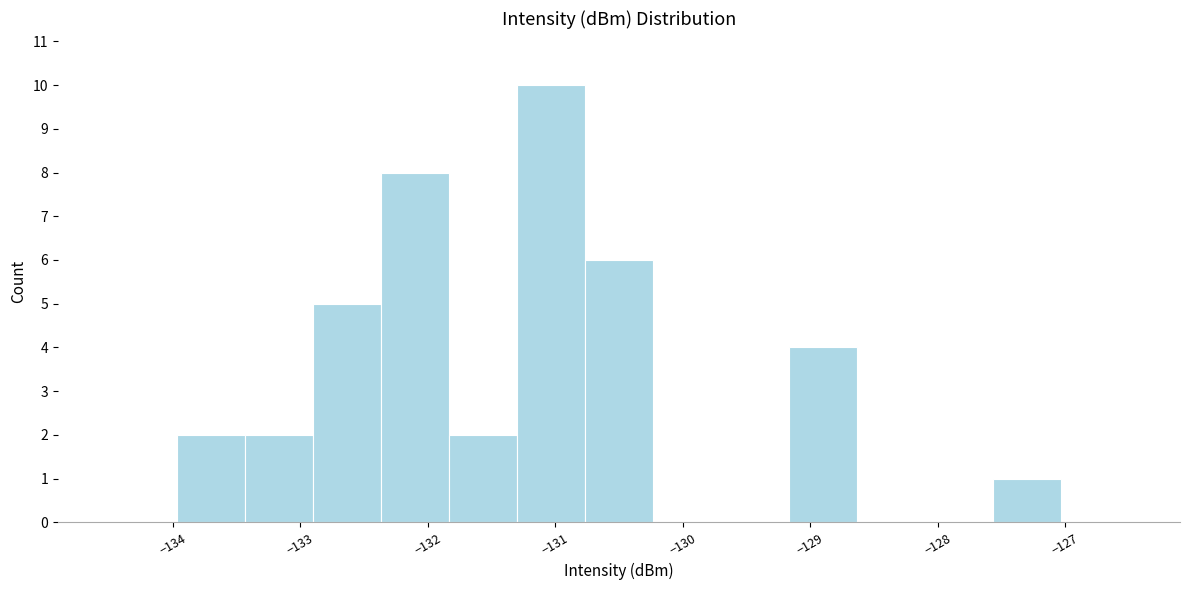

What is the height of the bar covering -127.6 to -127.0 on the x-axis? Neither the bar edges nor the heights are printed on the chart, so give them approximately, as read against the axes.

1